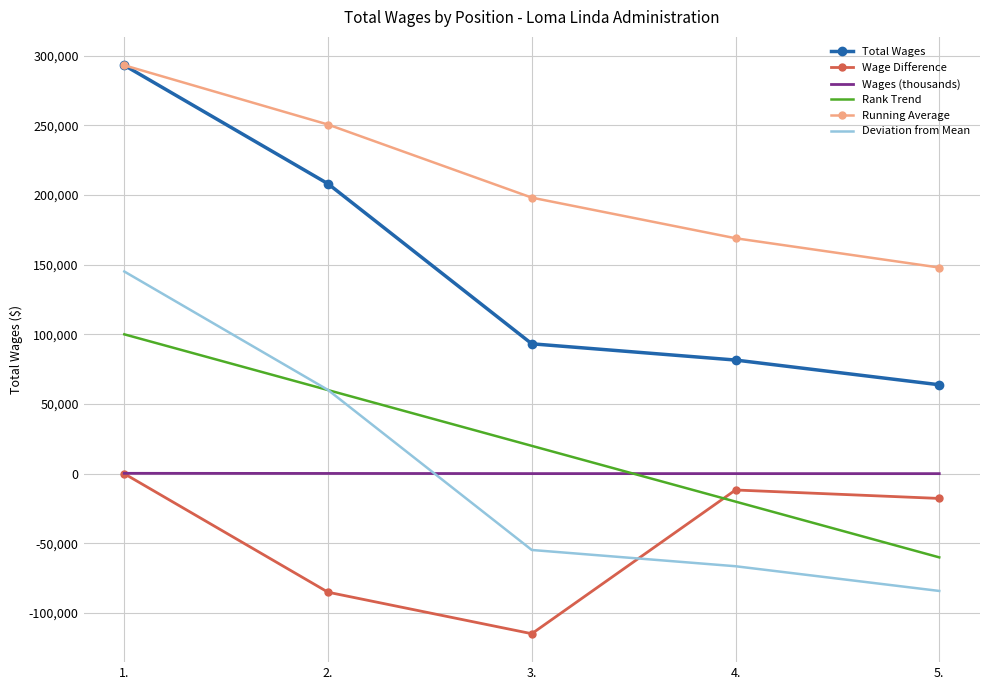

At how many categories does at least one series exceed 109490?

5